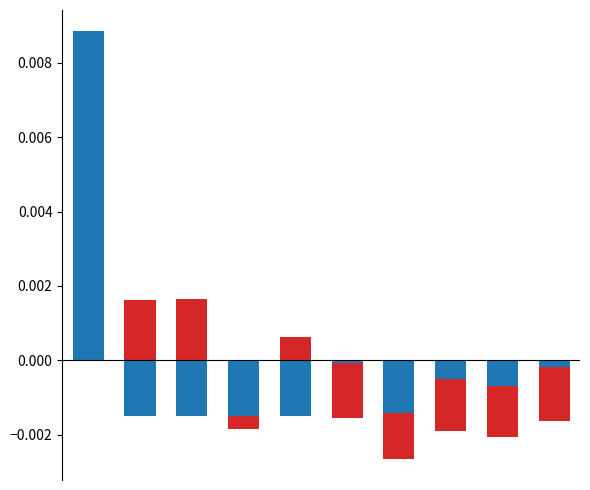

What are all the series names shown in the legend?

总计, 机关工资福利支出